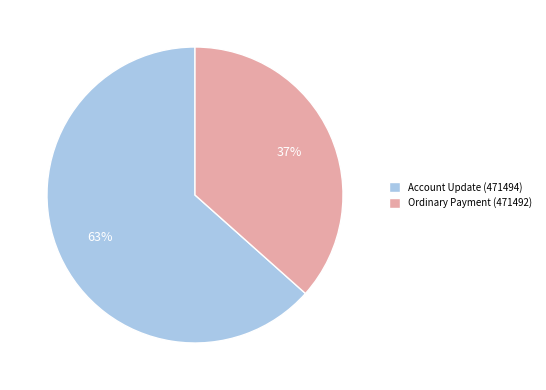

To the nearest percent, what is the average slice percentage?

50%